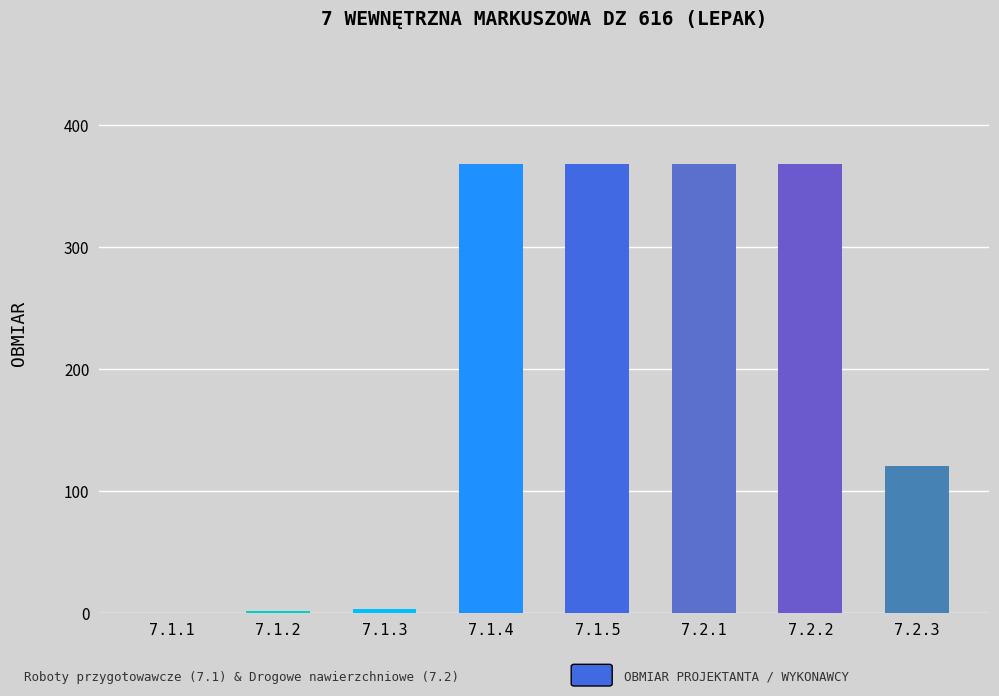

What is the greatest value displayed?

367.5